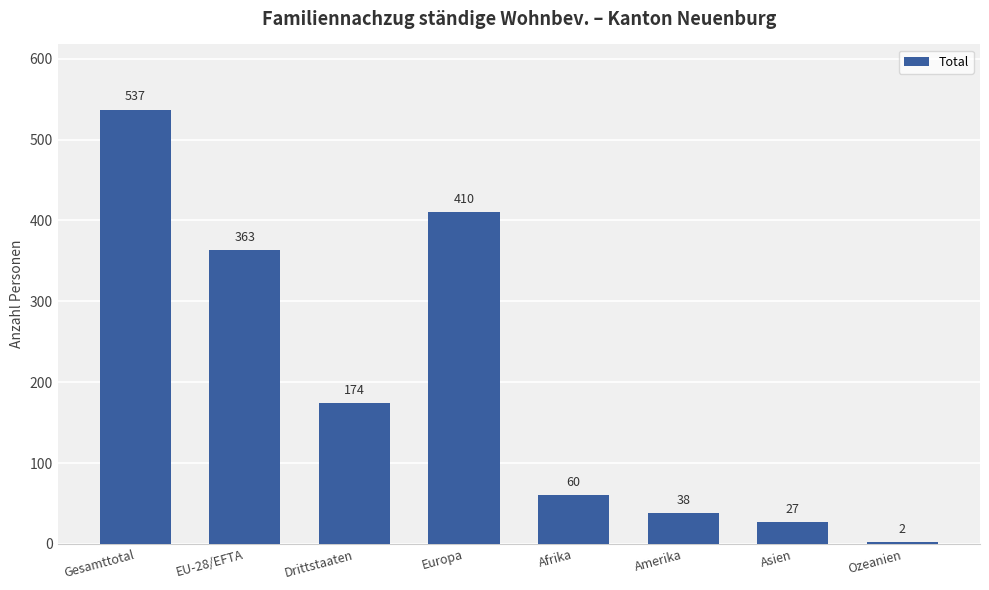

Reading left to right, what are all the values shown in this chart?

Gesamttotal=537	EU-28/EFTA=363	Drittstaaten=174	Europa=410	Afrika=60	Amerika=38	Asien=27	Ozeanien=2